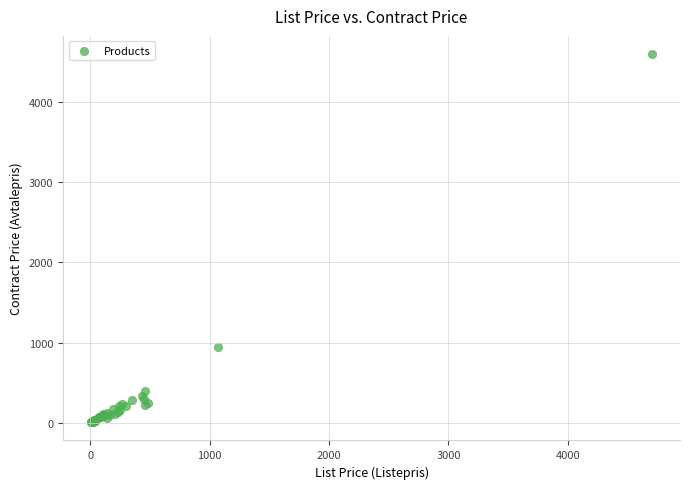

What Y value in the scatter plot is closest to 2303?

949.0